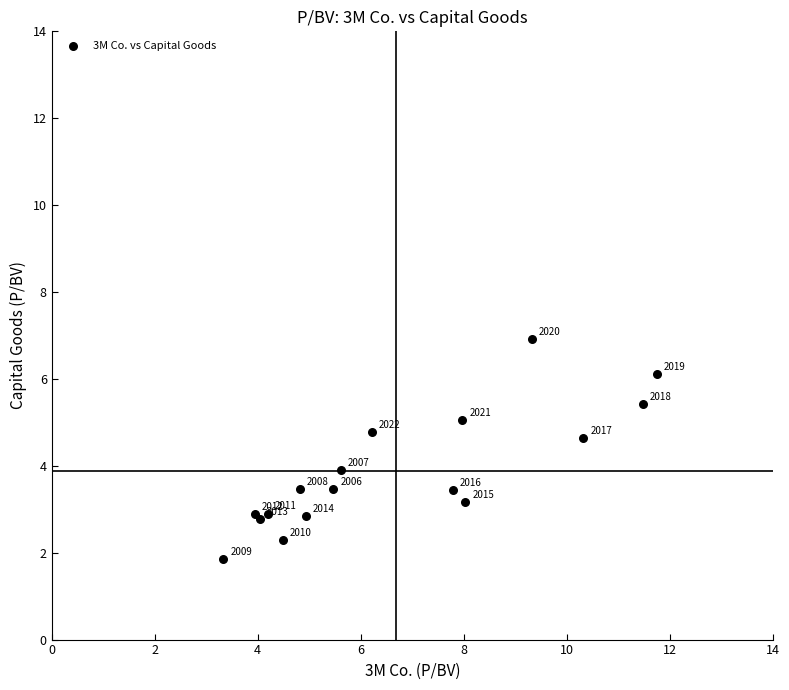

What Y value in the scatter plot is closest to 4?

3.9